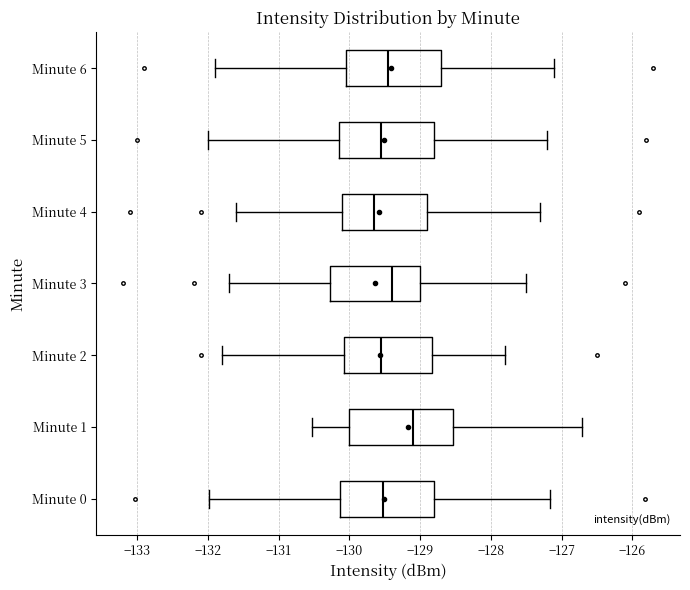

Reading bottom to top, transcribe this box plot: for each box, give where its median line is, the range the box spans, and where its two whiskers end, as read against the x-axis. The values are not printed on the chart, so give them approximately, as read against the axis.

Minute 0: median -129.5, box -130.1 to -128.8, whiskers -132.0 to -127.2
Minute 1: median -129.1, box -130.0 to -128.5, whiskers -130.5 to -126.7
Minute 2: median -129.5, box -130.1 to -128.8, whiskers -131.8 to -127.8
Minute 3: median -129.4, box -130.3 to -129.0, whiskers -131.7 to -127.5
Minute 4: median -129.6, box -130.1 to -128.9, whiskers -131.6 to -127.3
Minute 5: median -129.5, box -130.1 to -128.8, whiskers -132.0 to -127.2
Minute 6: median -129.4, box -130.0 to -128.7, whiskers -131.9 to -127.1